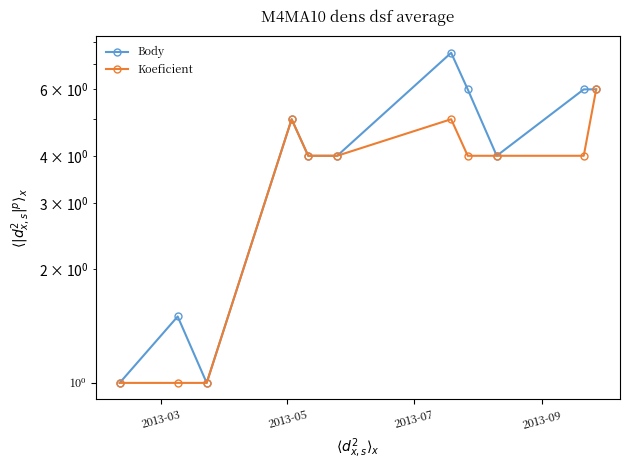

How many categories are shown in the chart?

11